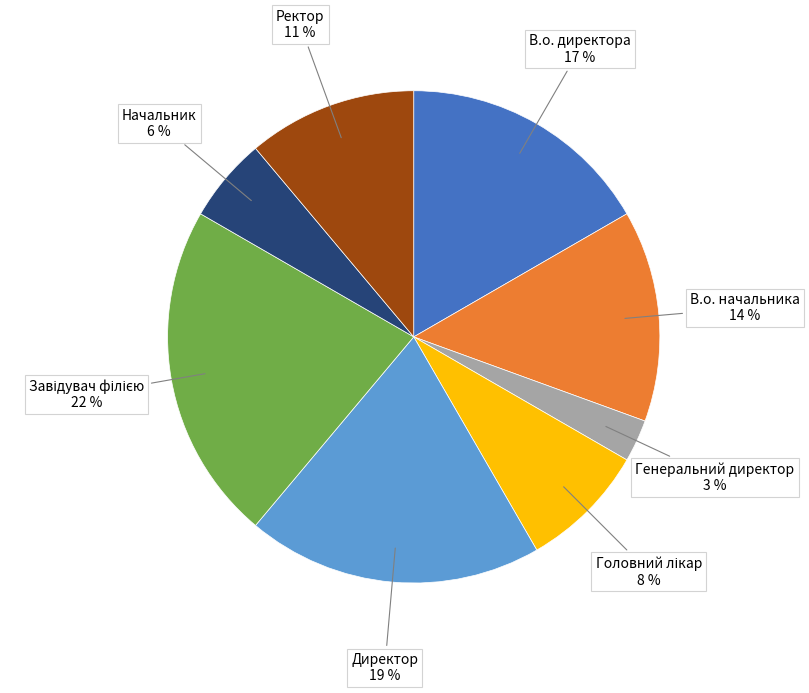

To the nearest percent, what portion does Начальник represent?

6%